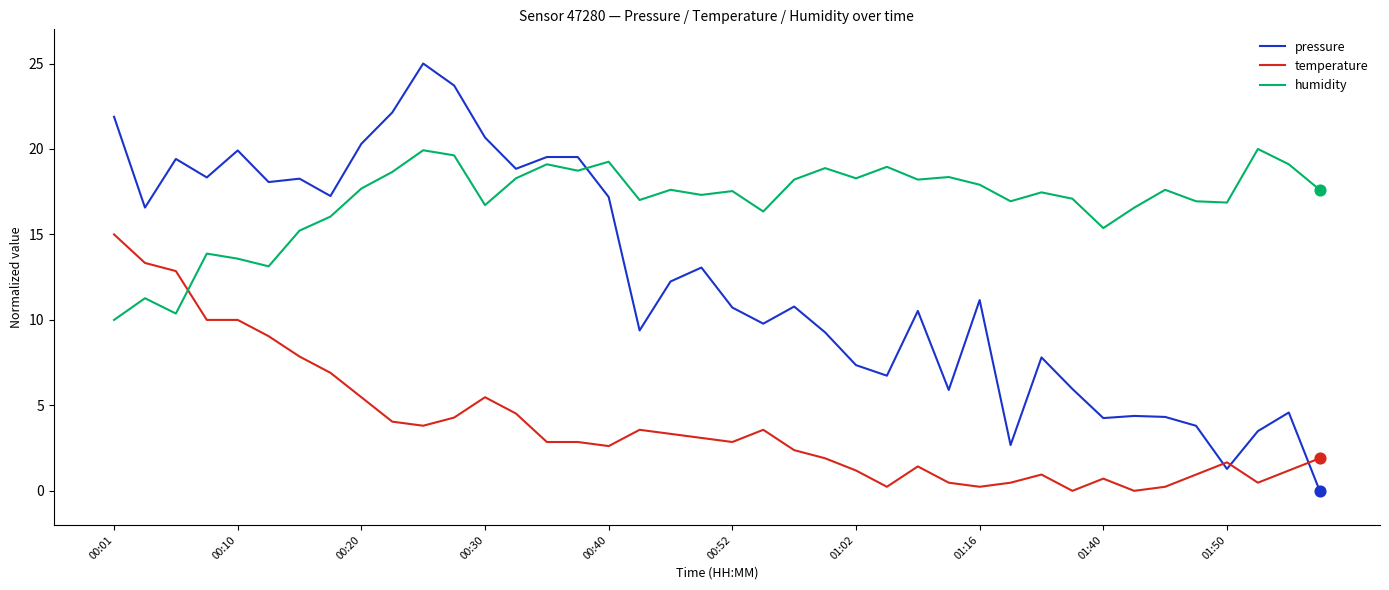

Which series has the largest range (max minus min)?

pressure